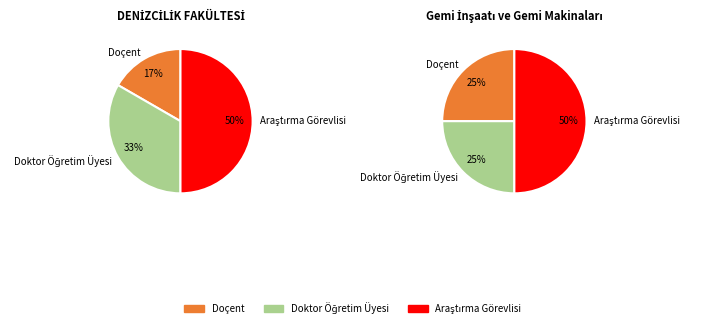

The Öğretim Görevlisi slice represents 0% of the pie. True or false?

True